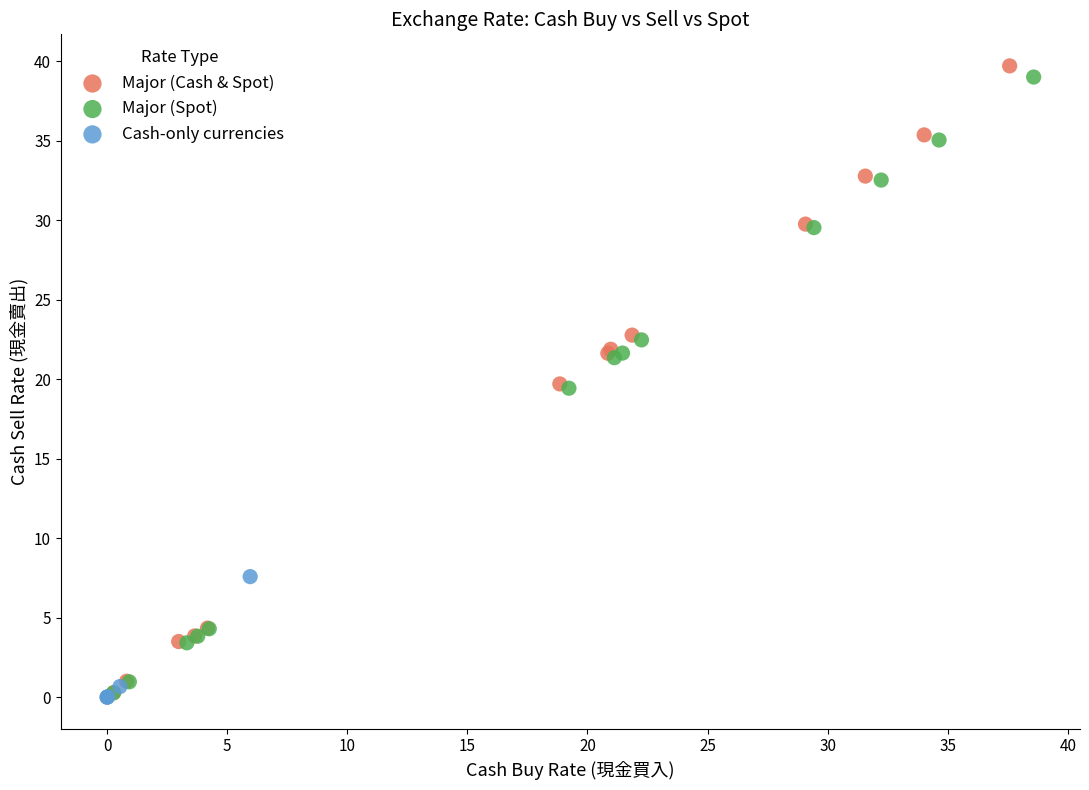

Which series has the largest Y range (max minus min)?

Major (Cash & Spot)